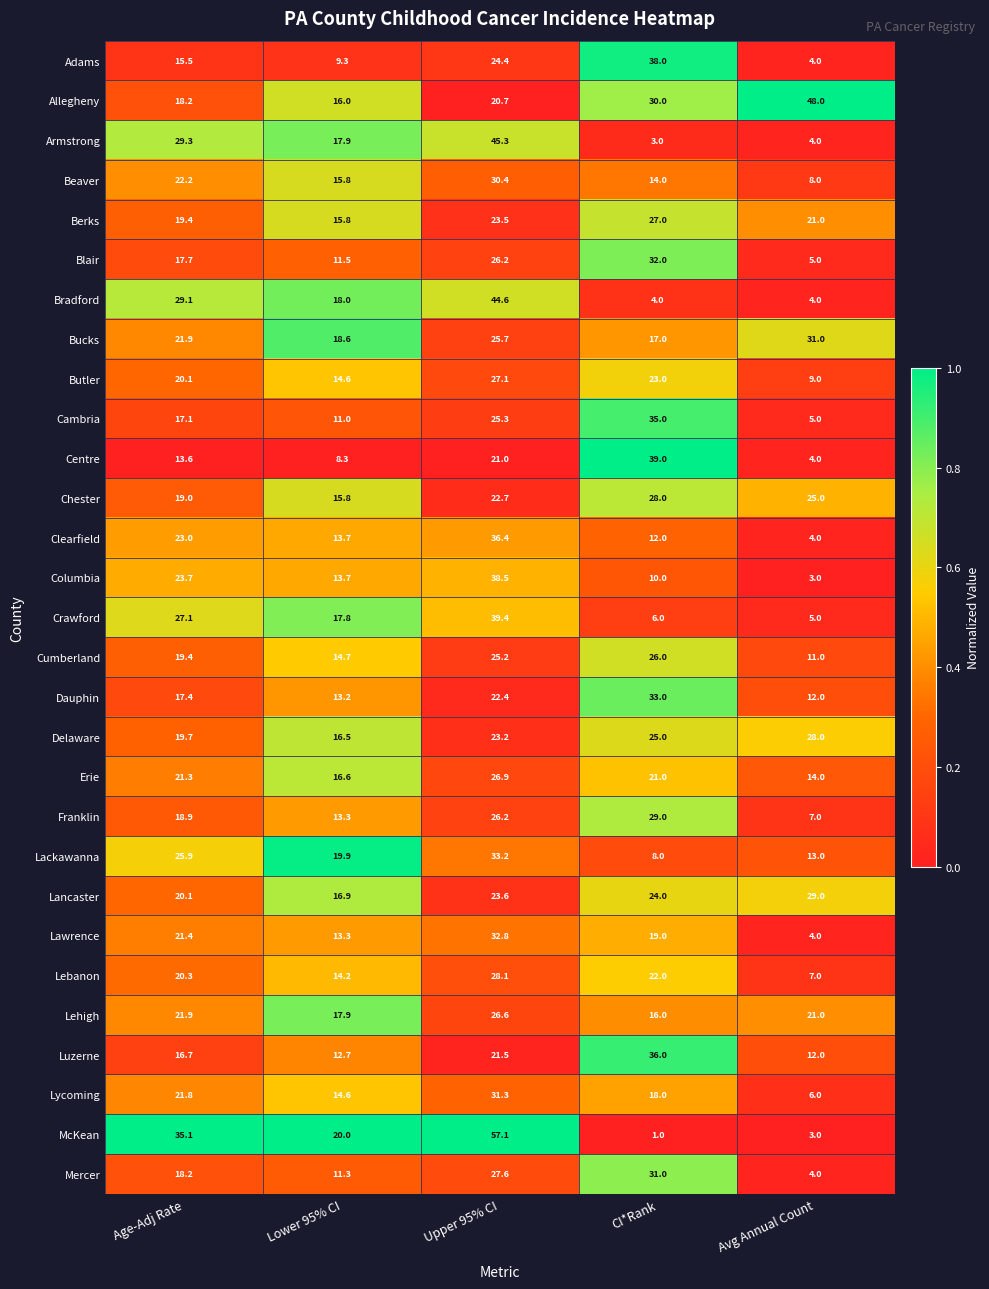

At which category is the sum across all series the highest?

Upper 95% CI